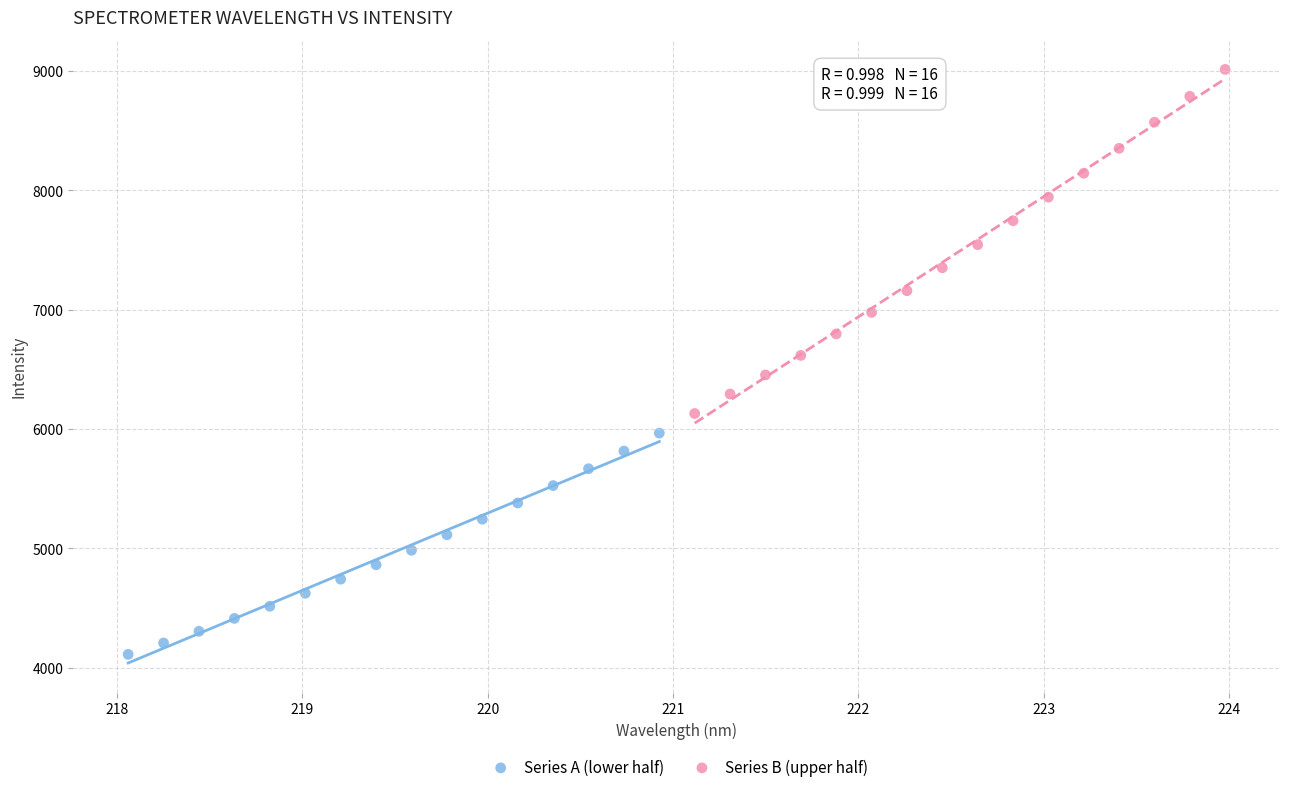

Which series has the widest spread of Y values?

Series B (upper half)